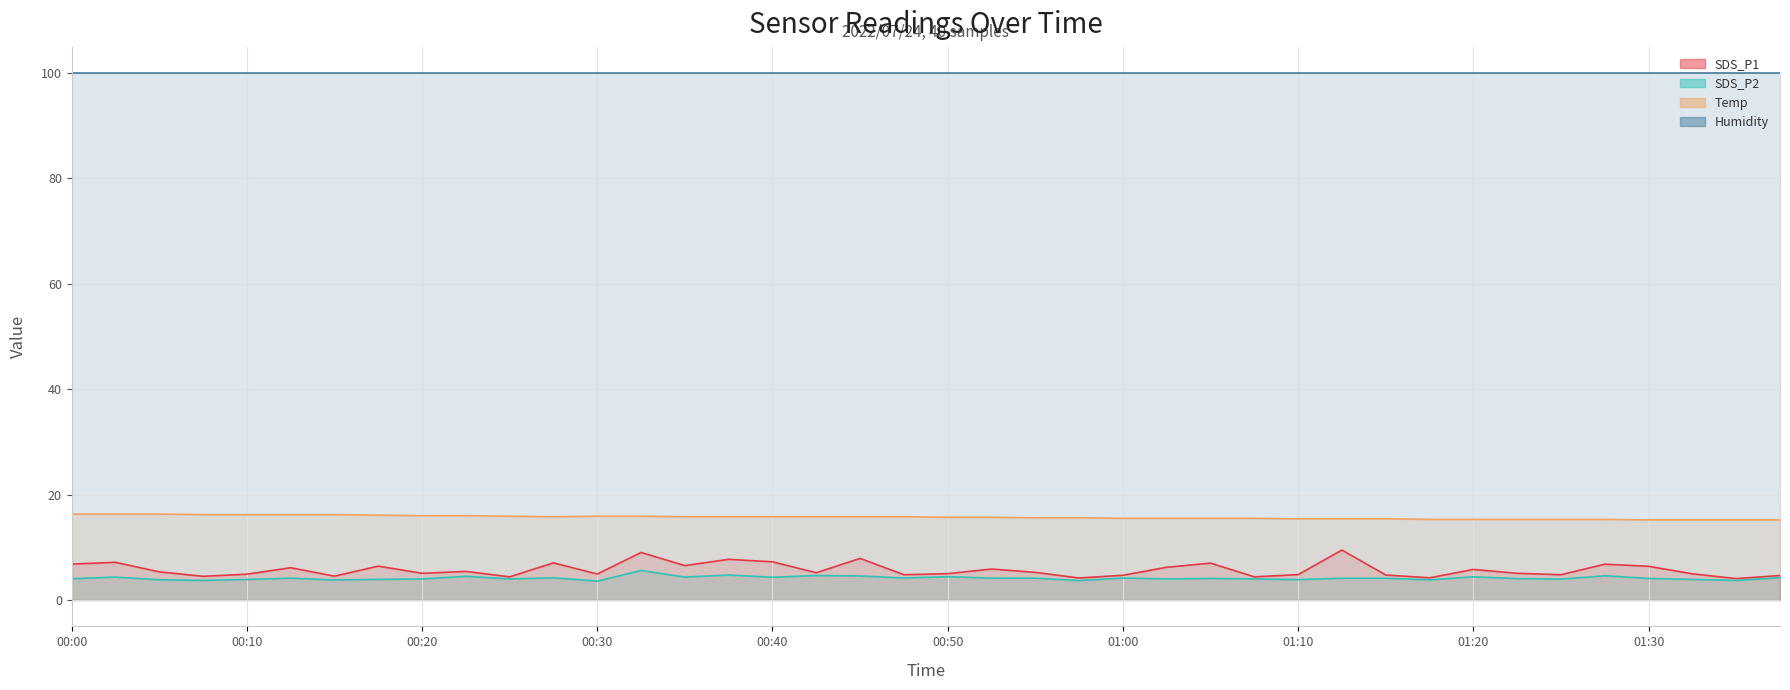

True or false: Temp and SDS_P2 intersect in this chart.

False